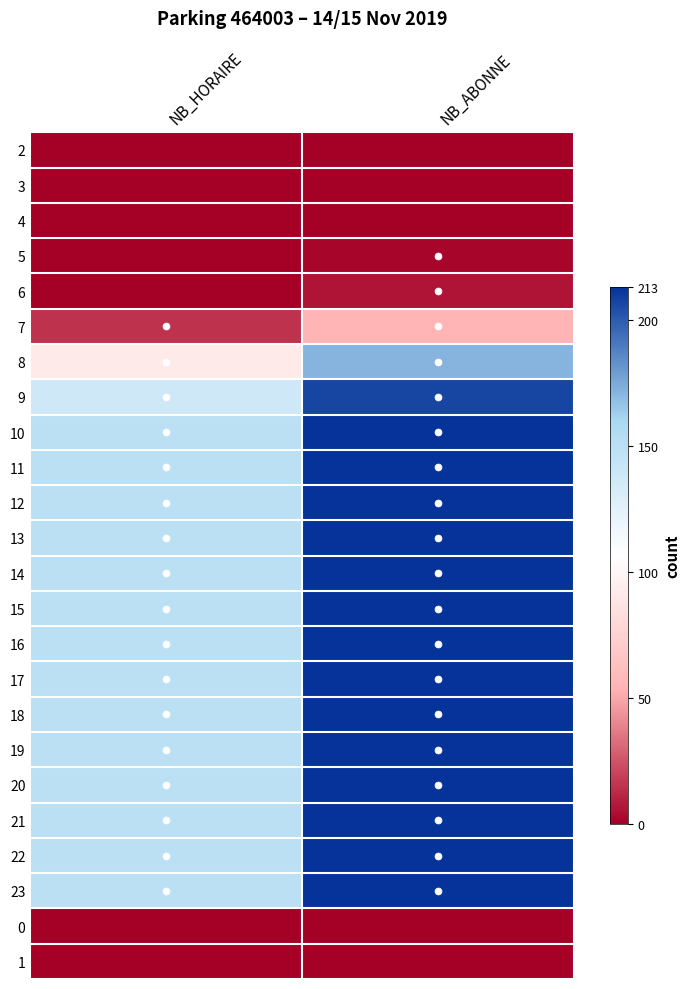

At how many categories does at least one series exceed 24?

2